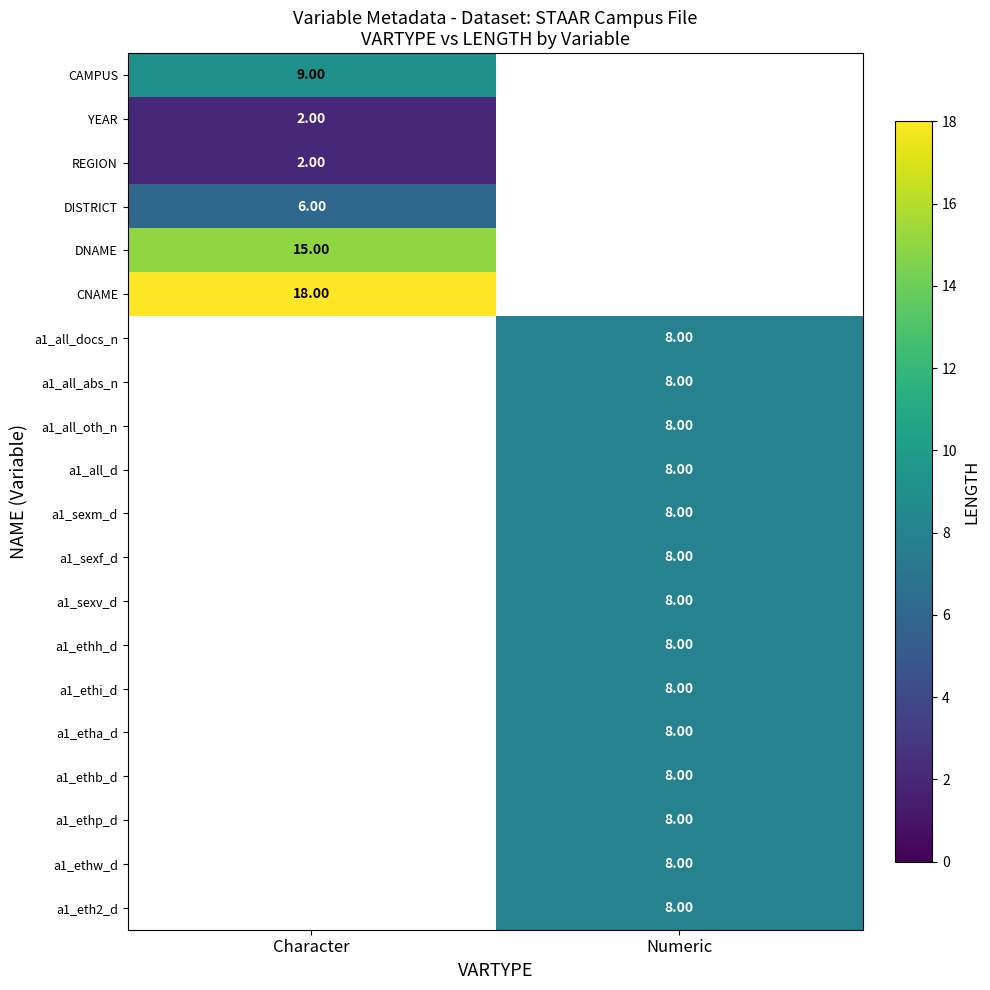

At how many categories does at least one series exceed 2?

2